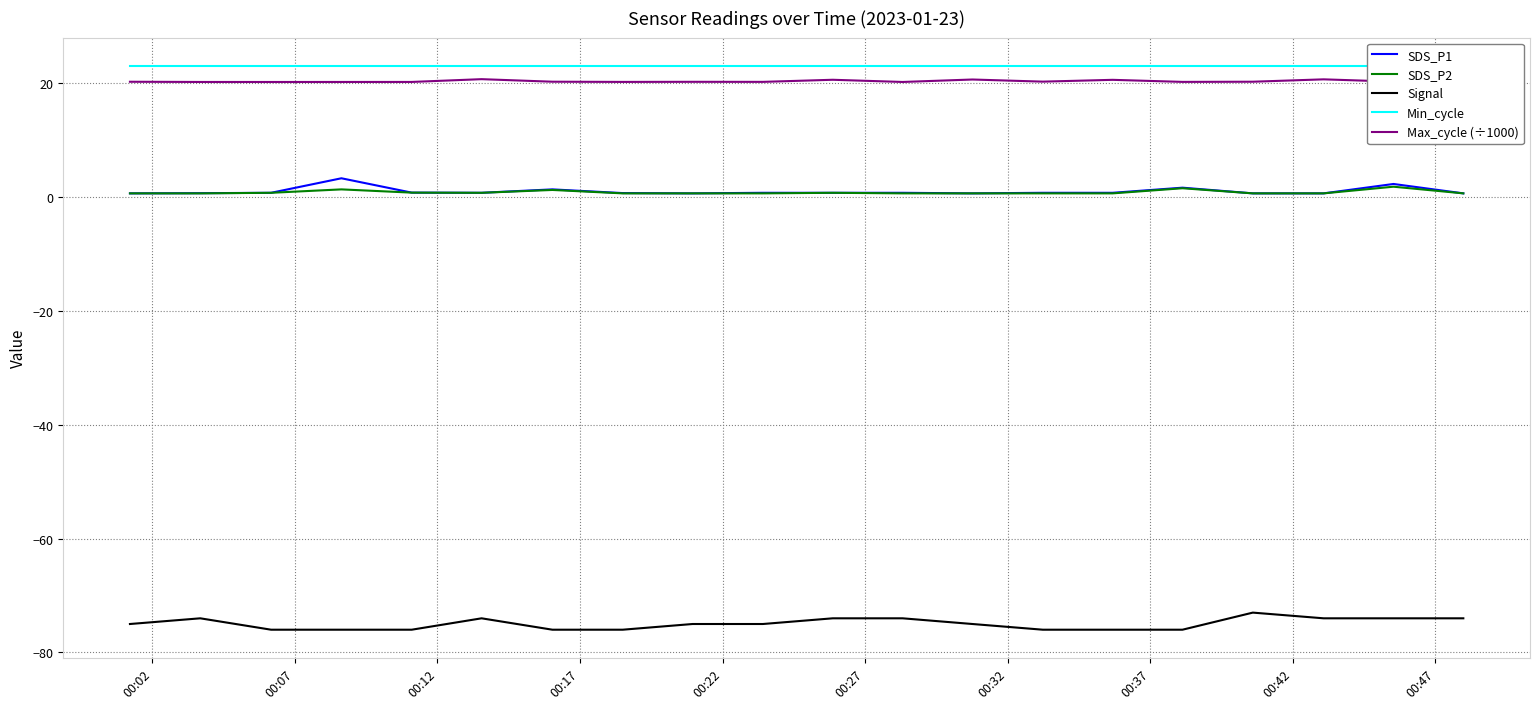

What is the maximum value for Signal?

-73.0